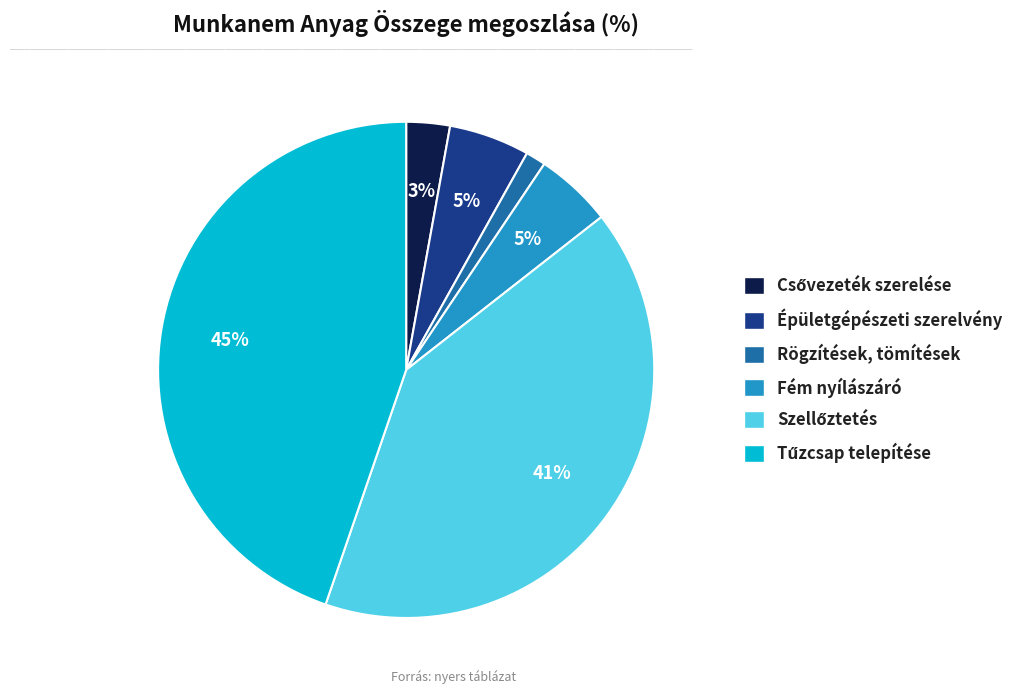

To the nearest percent, what is the average slice percentage?

17%